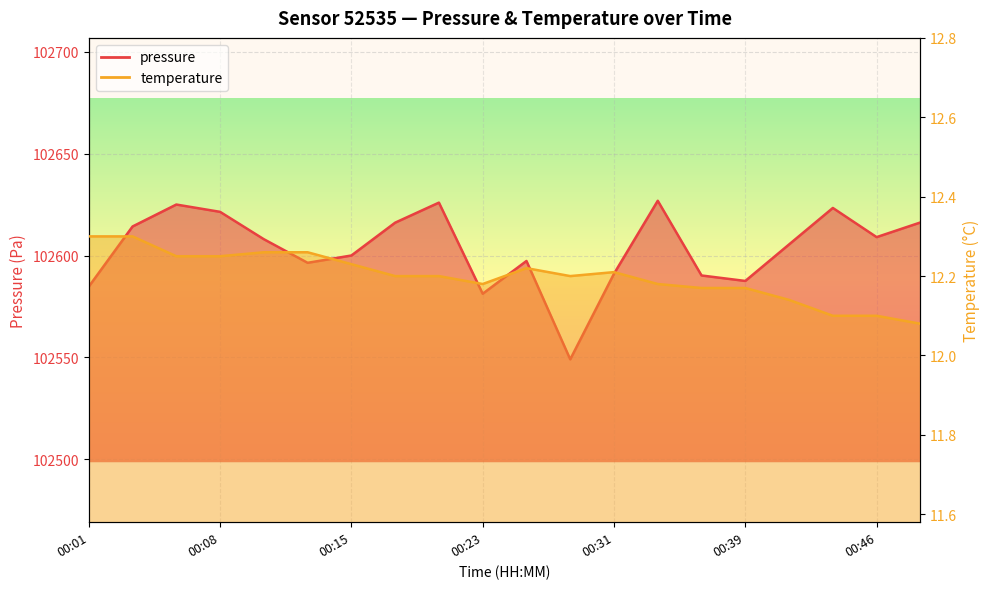

What is the total value across all series at 00:49?

102628.3